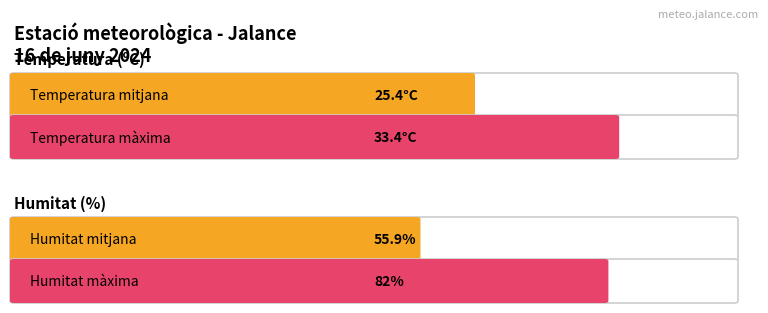

The Ratxa (km/h) series shows 6.0 at 11:00. True or false?

False